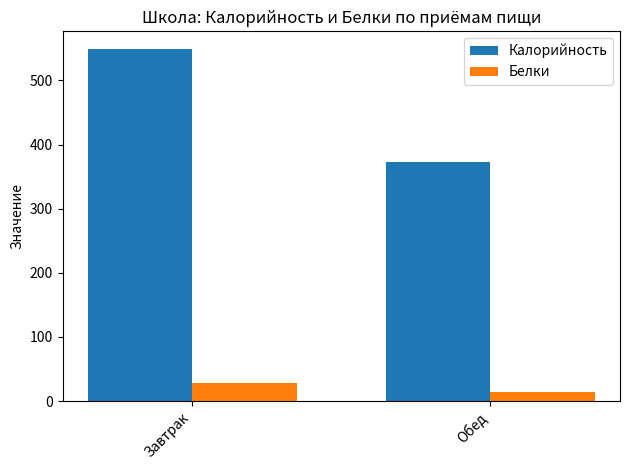

Which series has the largest total across all categories?

Калорийность